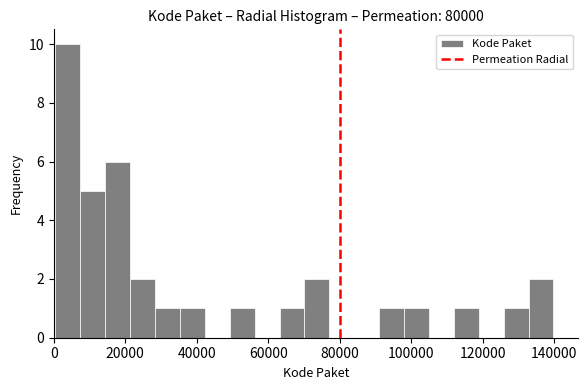

Read against the x-axis, roughly where is the centre of the tallest bar?

4000